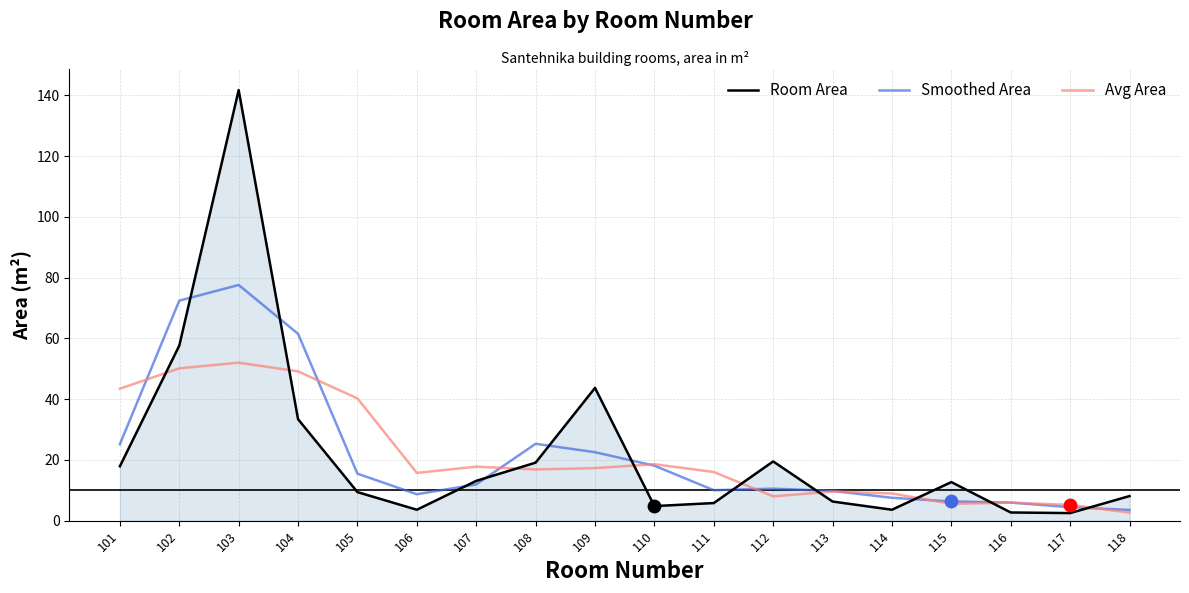

Which series has the largest range (max minus min)?

Room Area